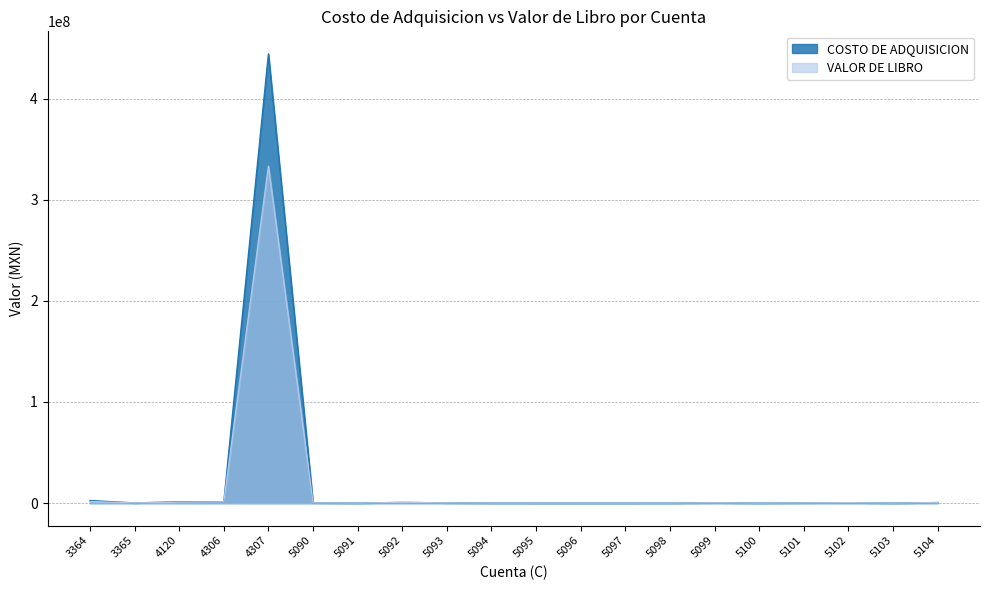

How many lines are shown in the chart?

2